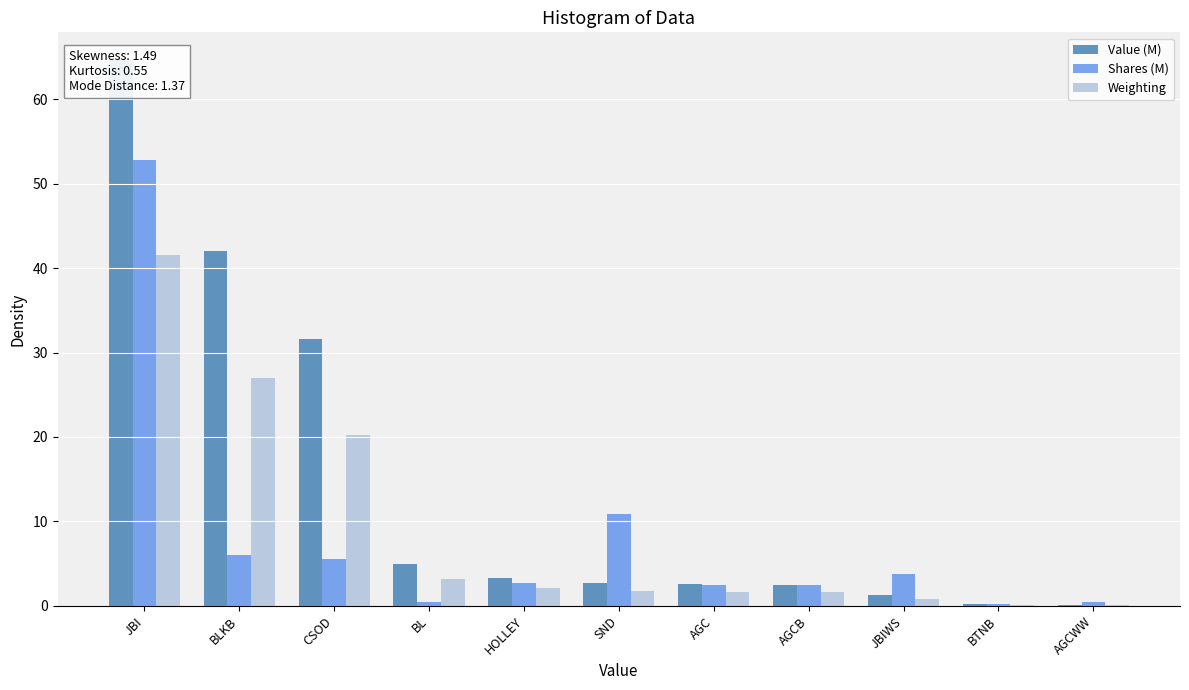

Is the value of Value (M) at AGCWW greater than the value of Shares (M) at AGC?

No